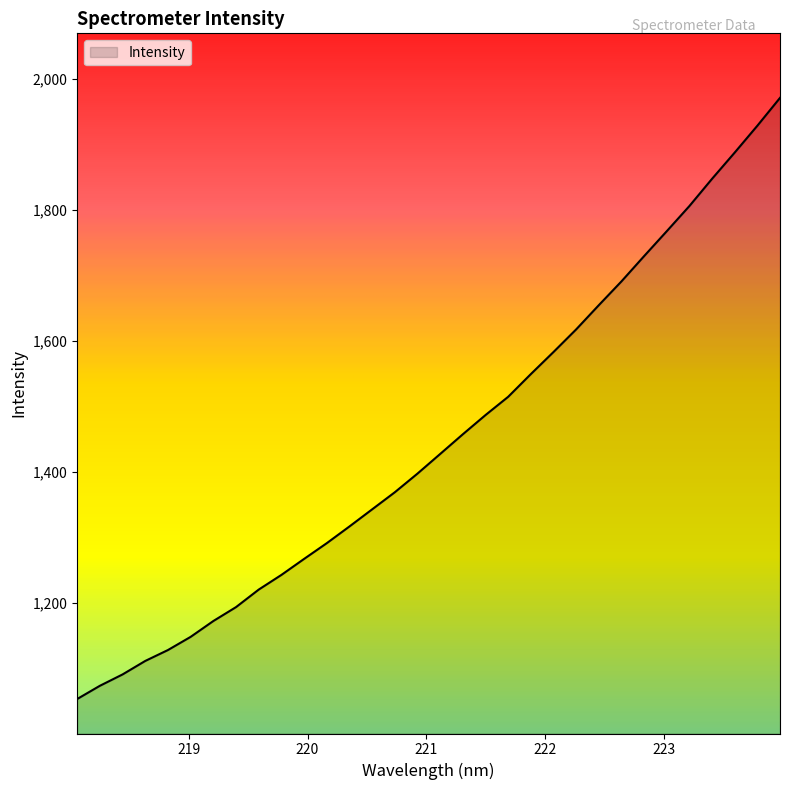

What is the average value?

1448.0